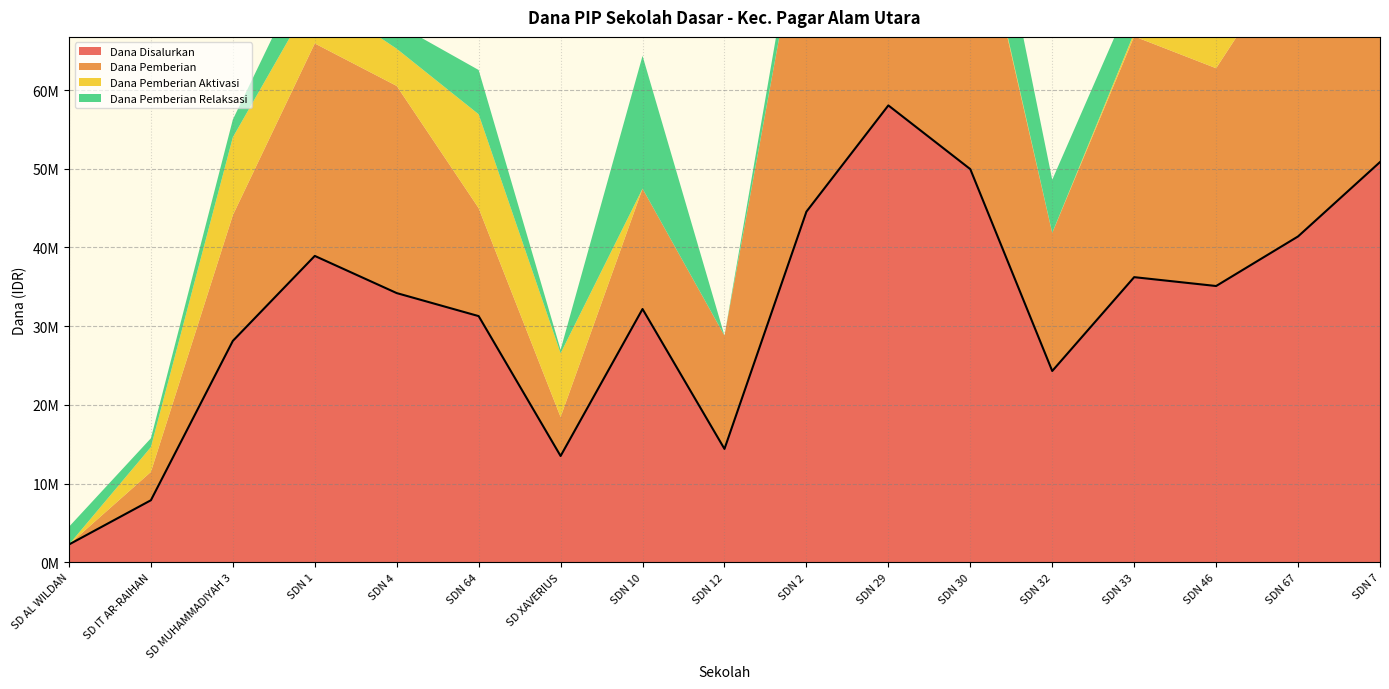

Read the Dana Disalurkan value at SDN 32.

24300000